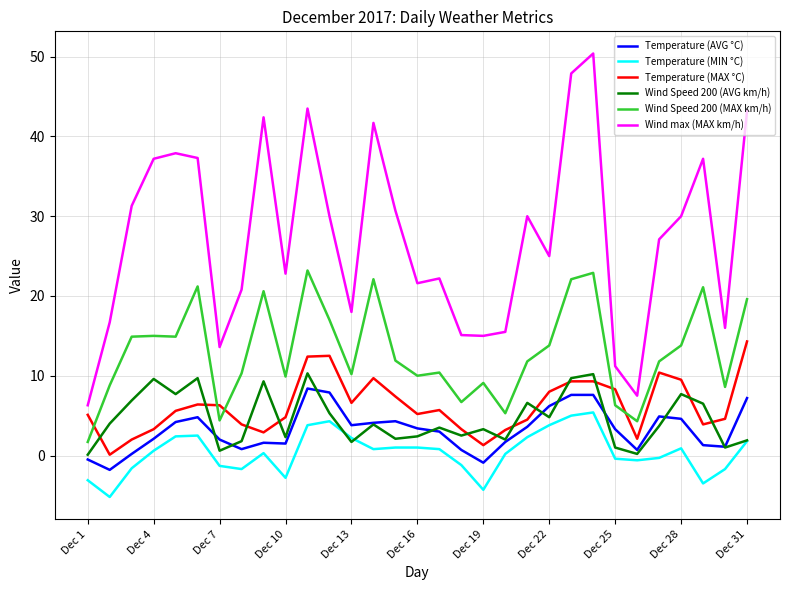

True or false: Wind Speed 200 (MAX km/h) and Wind max (MAX km/h) cross at least once.

False